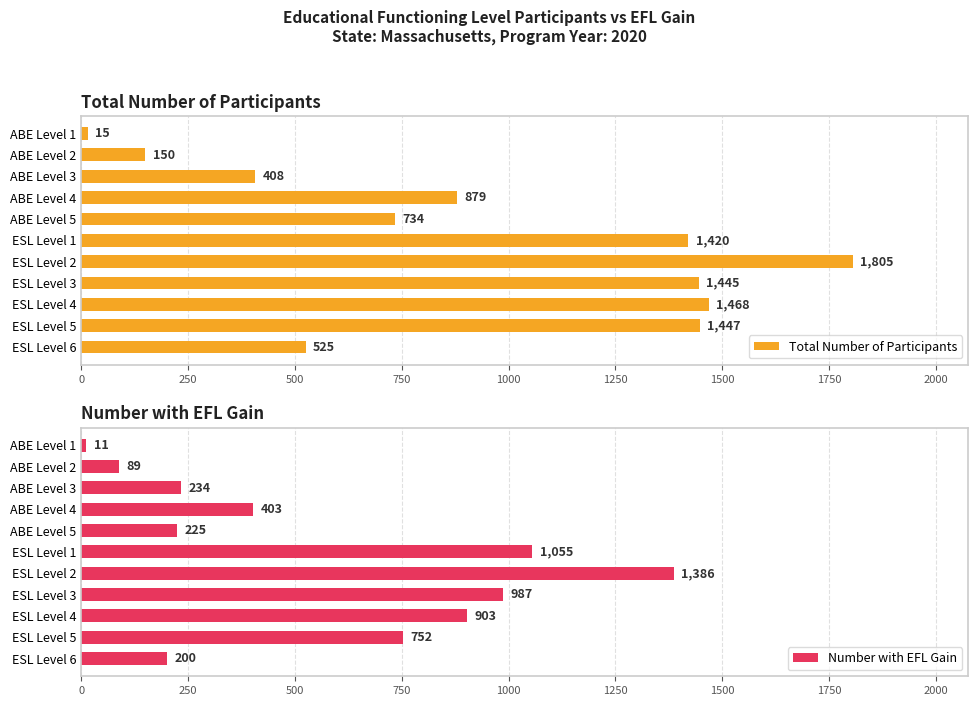

Are the bars grouped side by side (vs. stacked)?

Yes